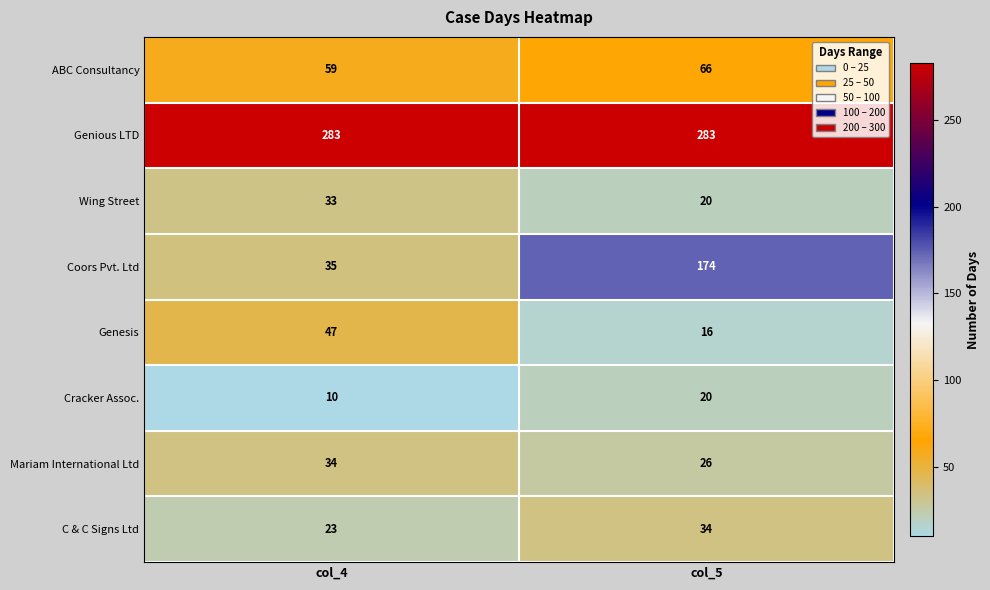

What is the smallest value displayed?

10